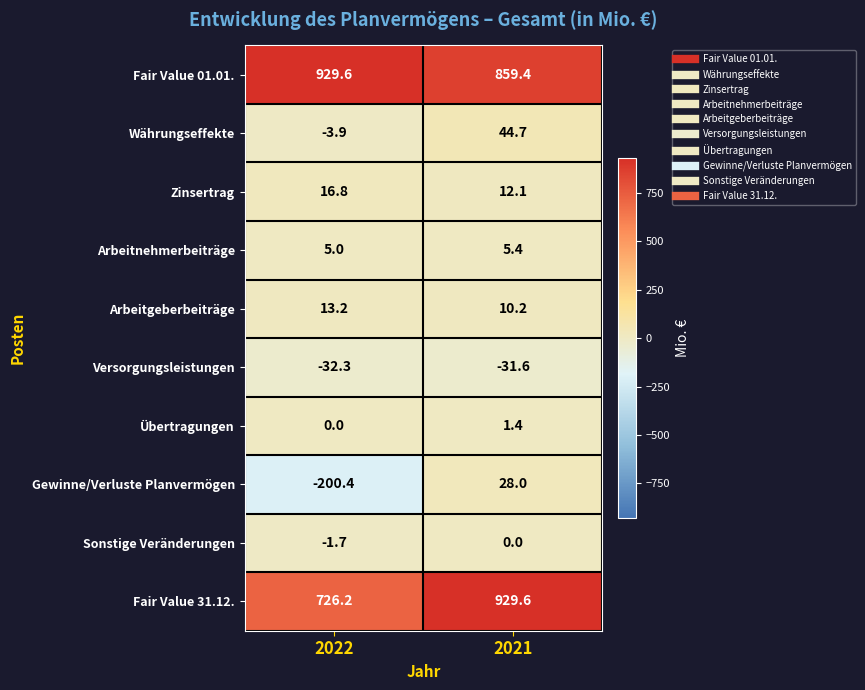

Rank the series at 2021 from lowest to highest value.

Versorgungsleistungen, Sonstige Veränderungen, Übertragungen, Arbeitnehmerbeiträge, Arbeitgeberbeiträge, Zinsertrag, Gewinne/Verluste Planvermögen, Währungseffekte, Fair Value 01.01., Fair Value 31.12.